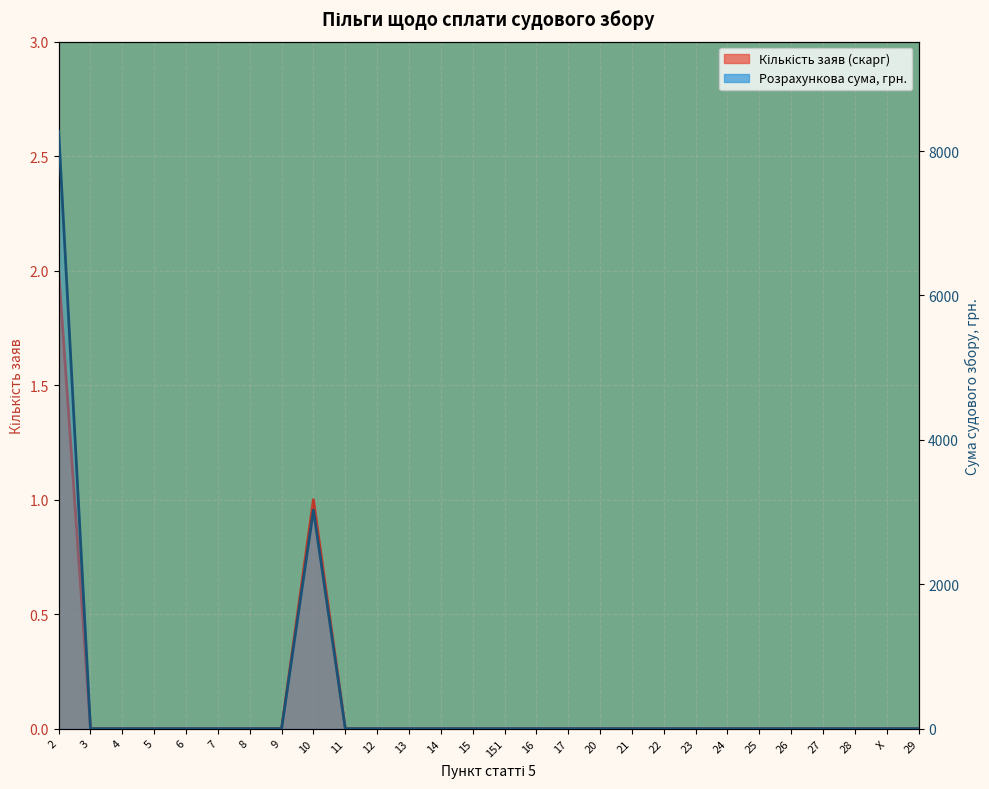

Reading left to right, transcribe all the data shown in this chart.

Кількість заяв (скарг): 2=2	3=0	4=0	5=0	6=0	7=0	8=0	9=0	10=1	11=0	12=0	13=0	14=0	15=0	151=0	16=0	17=0	20=0	21=0	22=0	23=0	24=0	25=0	26=0	27=0	28=0	Х=0	29=0
Розрахункова сума судового збору, грн.: 2=8274	3=0	4=0	5=0	6=0	7=0	8=0	9=0	10=3028	11=0	12=0	13=0	14=0	15=0	151=0	16=0	17=0	20=0	21=0	22=0	23=0	24=0	25=0	26=0	27=0	28=0	Х=0	29=0